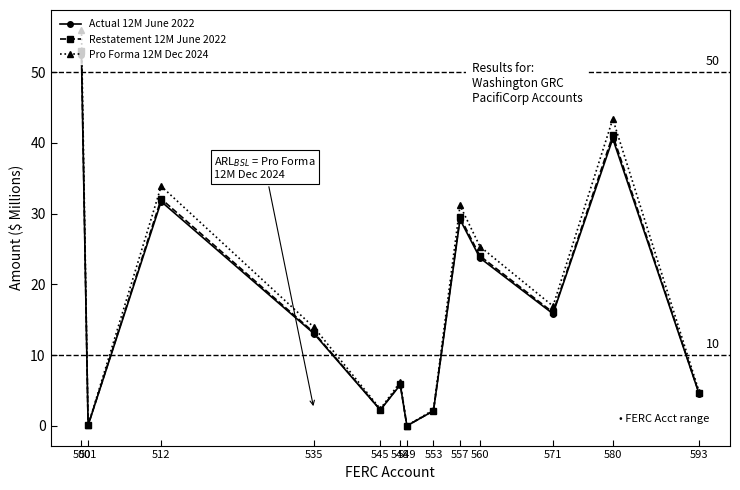

At which label is Restatement 12M June 2022 closest to 26?

560